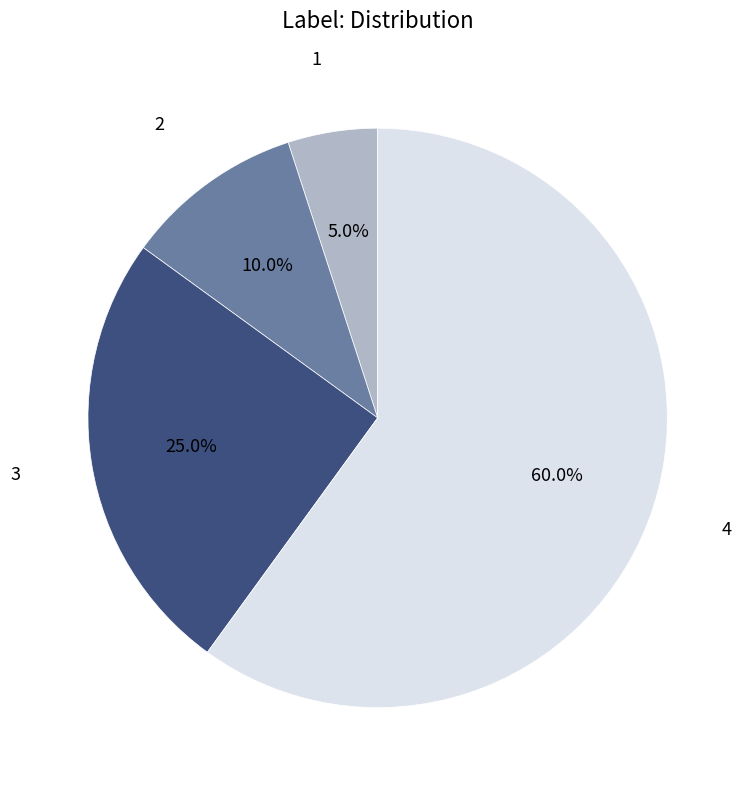

Between 4 and 2, which is larger?

4